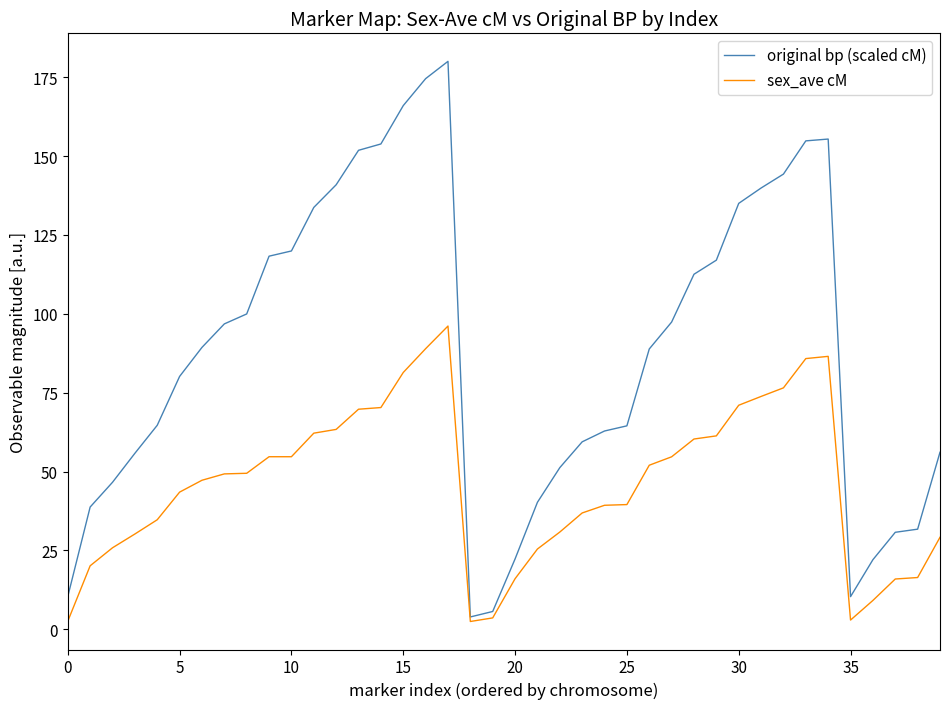

Which series has the largest range (max minus min)?

original bp (scaled cM)